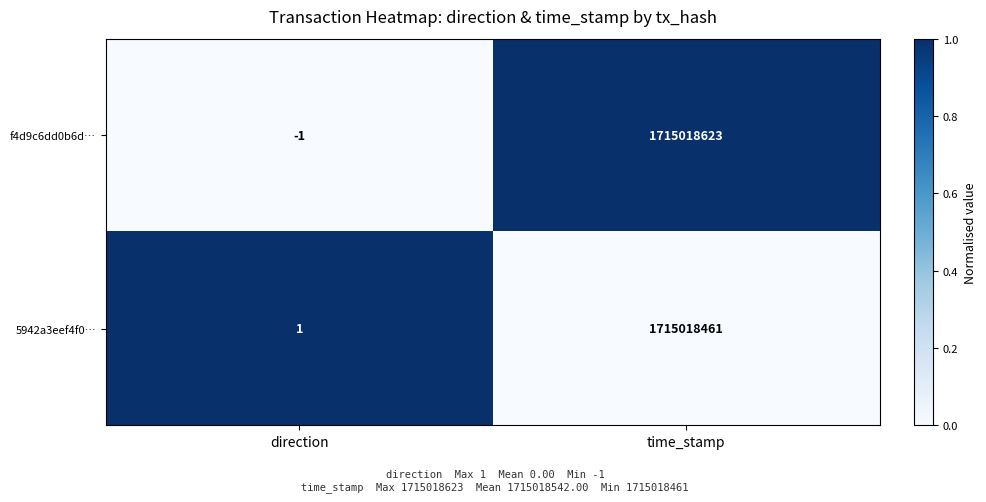

What is the difference between the f4d9c6dd0b6d… values at direction and time_stamp?

1715018624